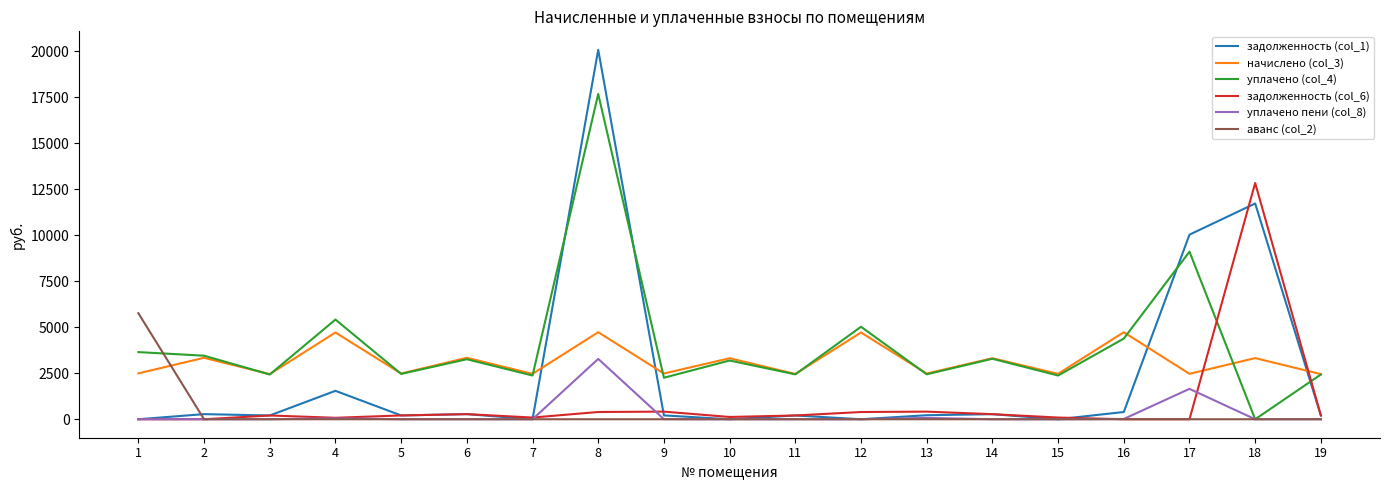

What are all the series names shown in the legend?

задолженность (col_1), начислено (col_3), уплачено (col_4), задолженность (col_6), уплачено пени (col_8), аванс (col_2)